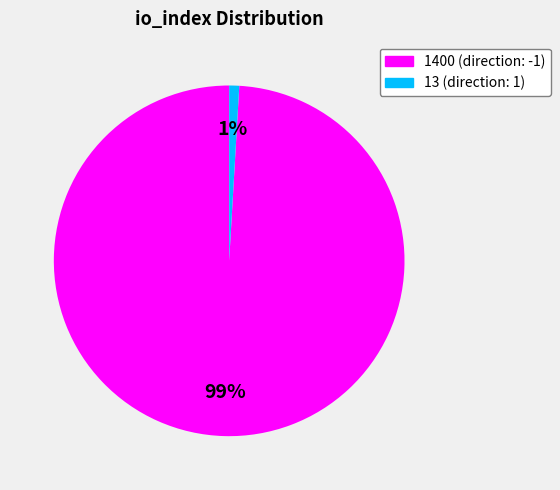

To the nearest percent, what is the difference between the largest and smallest slice percentages?

98%